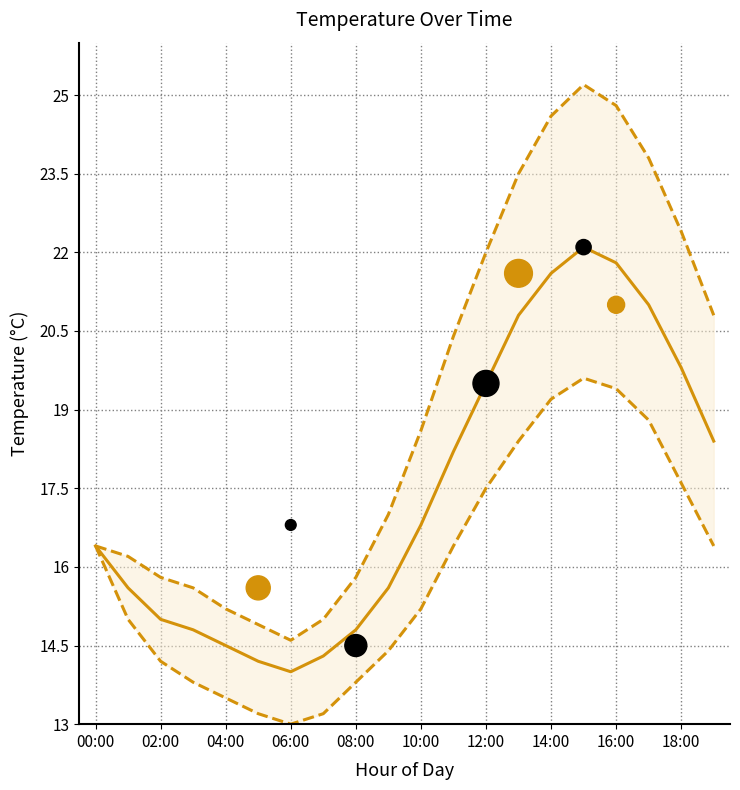

Which series has the largest total across all categories?

temperature_upper